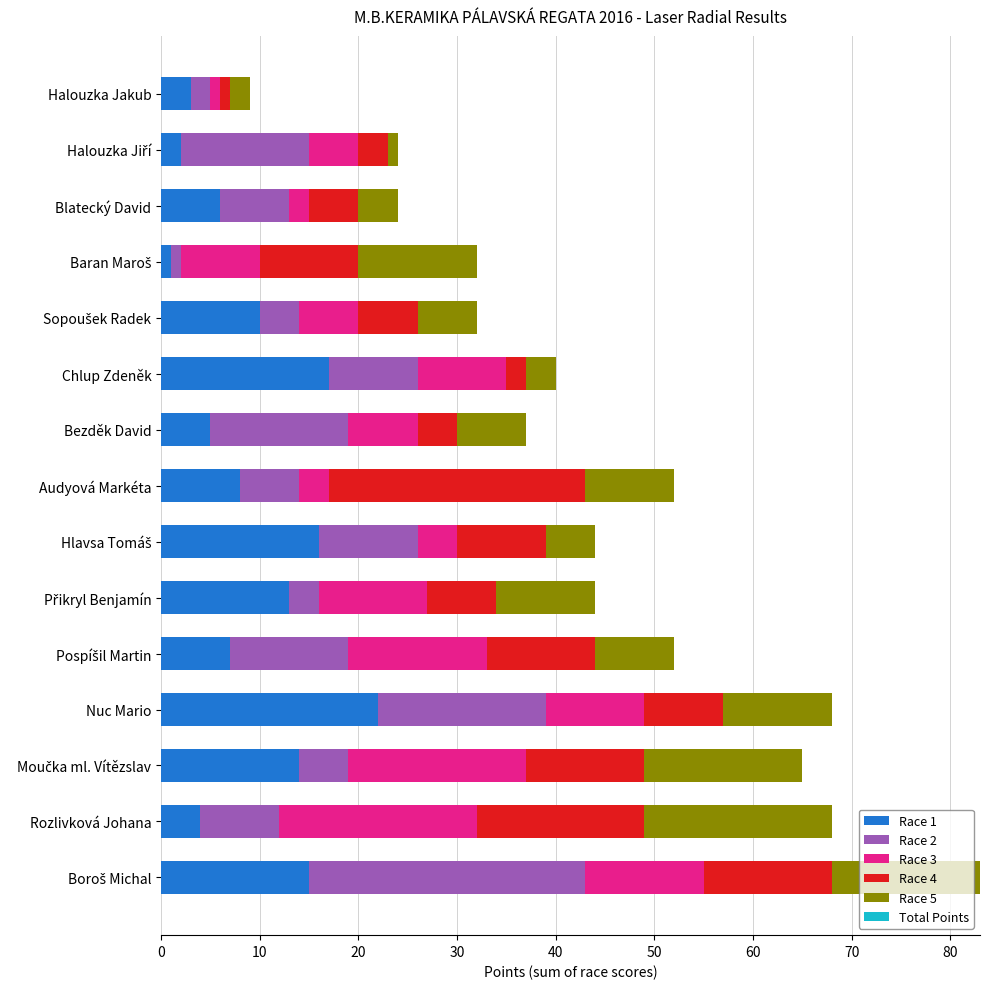

What is the total value across all series at Bezděk David?

37